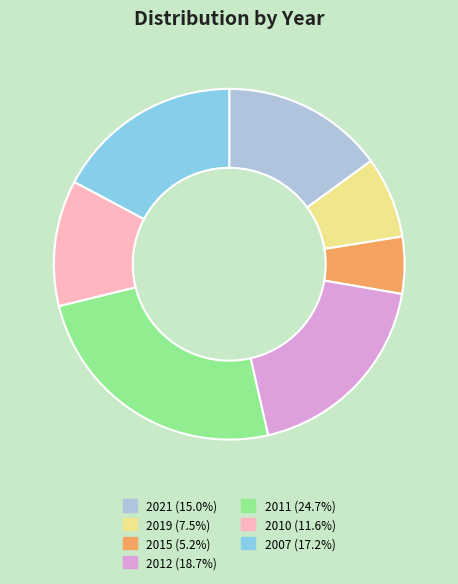

Count the number of slices in the pie.

7